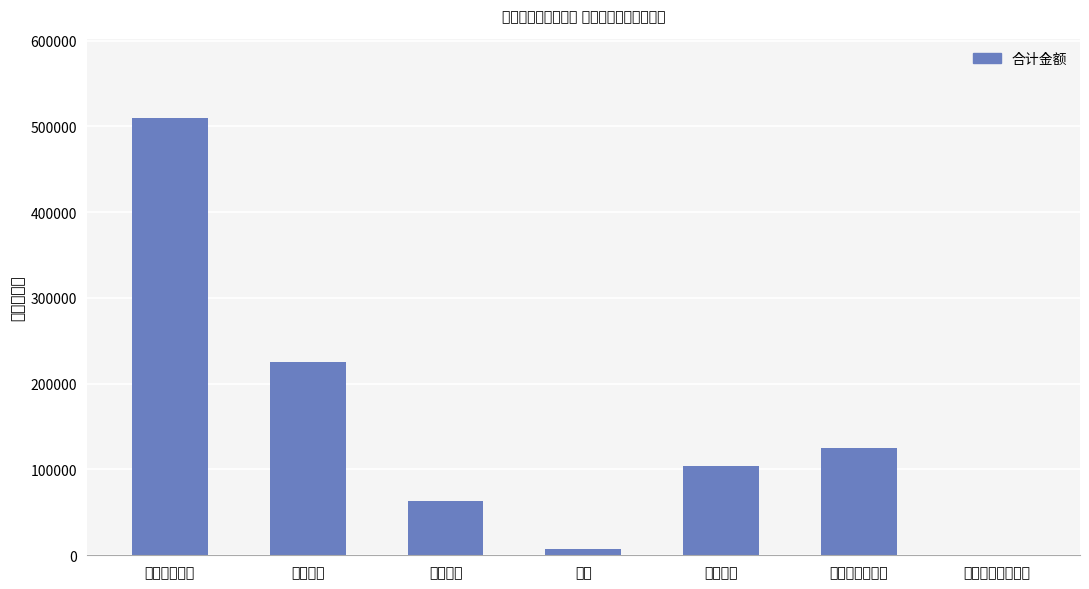

What is the maximum value shown in the chart?

509556.0